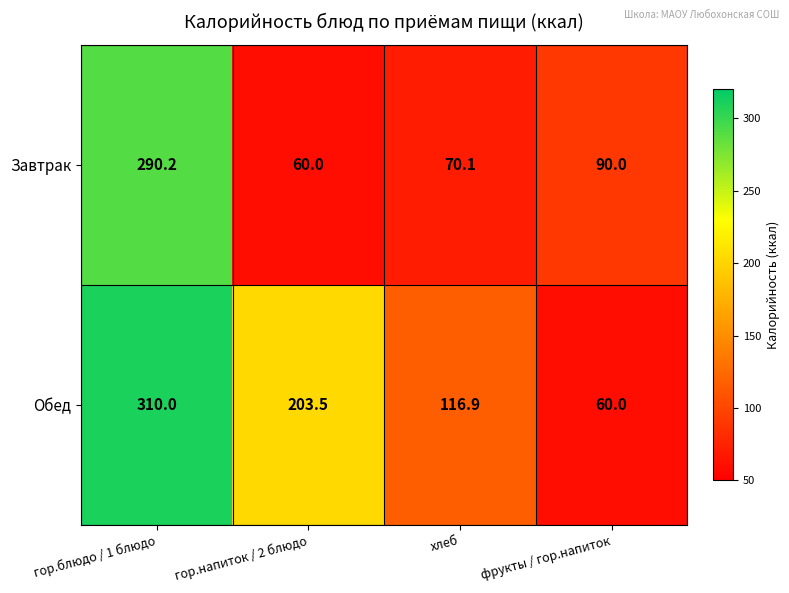

At how many categories does at least one series exceed 226?

1